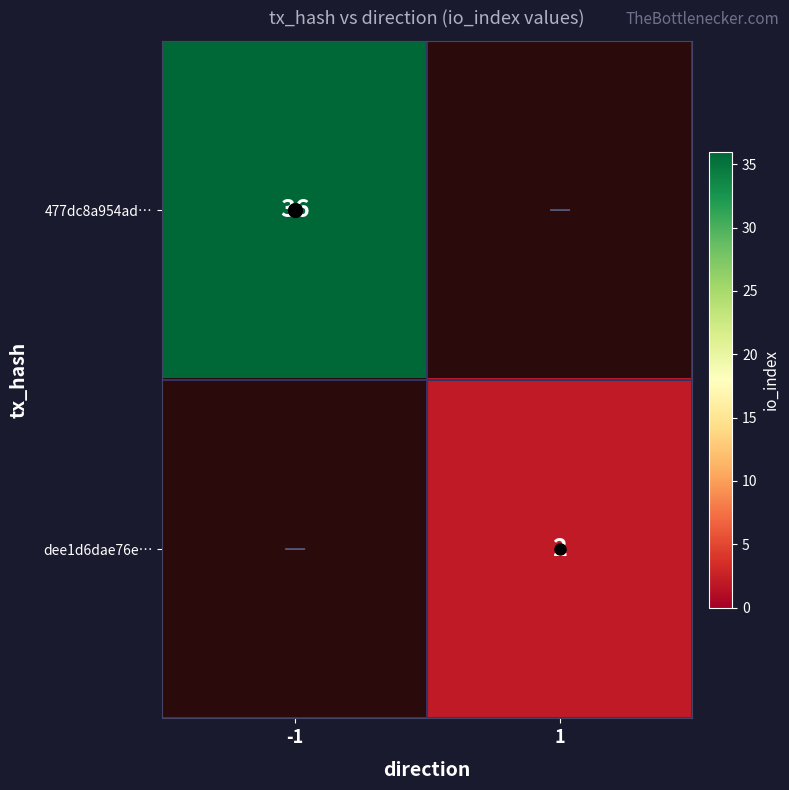

What is the difference between the maximum and minimum values in the 477dc8a954ad… series?

36